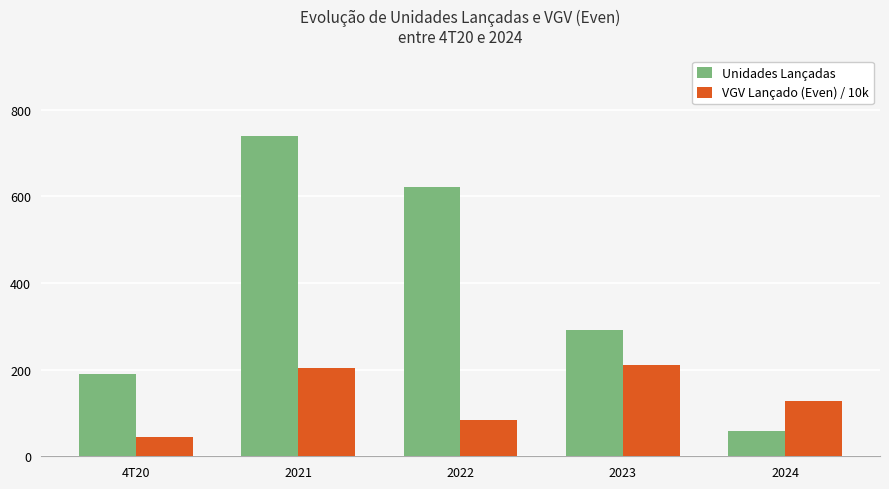

What are all the series names shown in the legend?

Unidades Lançadas, VGV Lançado (Even) / 10k